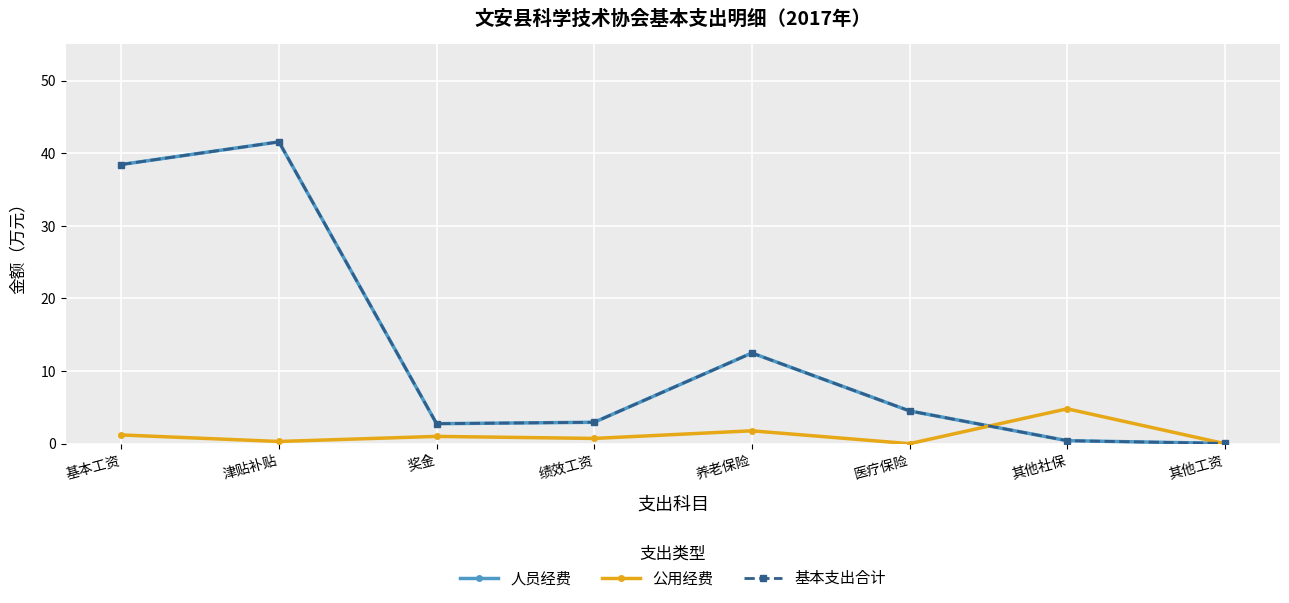

Does the chart have visible grid lines?

Yes